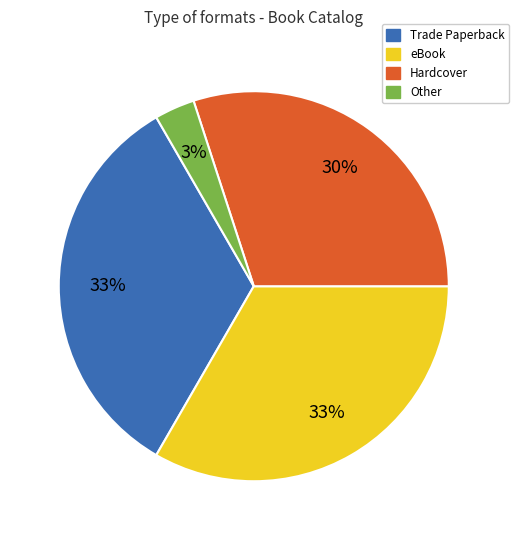

Is there any slice that represents more than half of the pie?

No